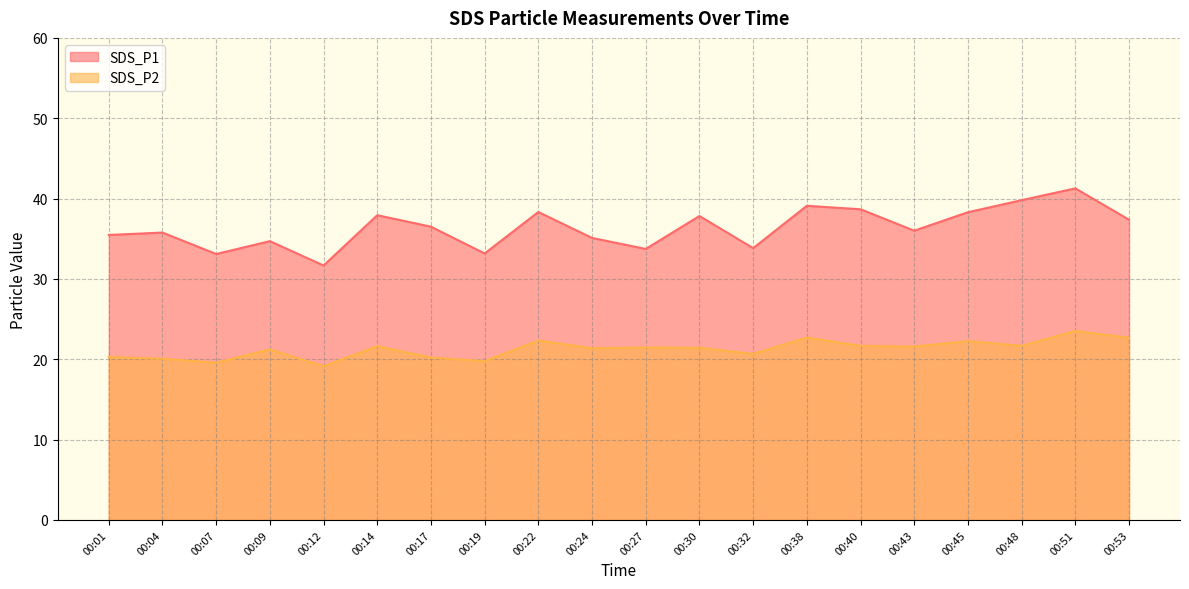

How many distinct data groups are displayed?

2